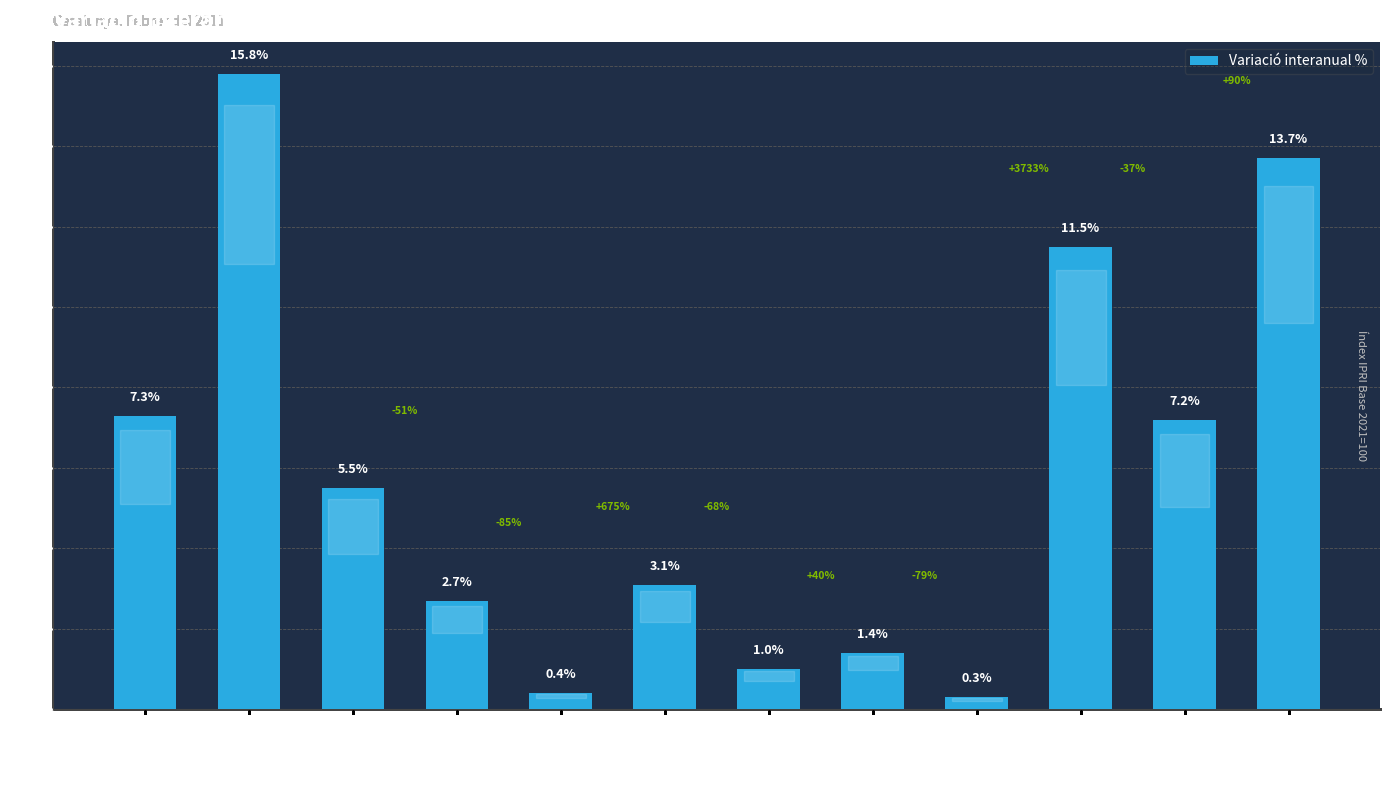

True or false: the data shows 11.8 at Índex general.

False